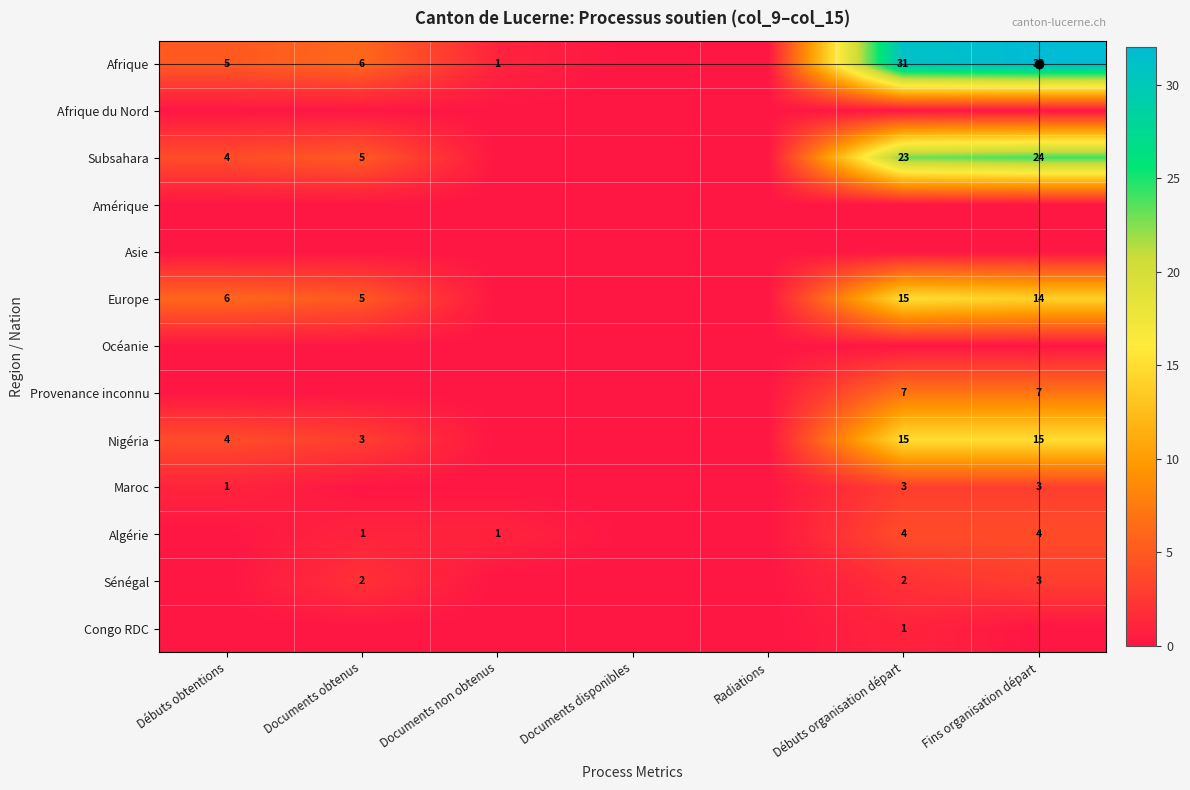

Rank the series by their maximum value, from highest to lowest.

Afrique, Subsahara, Europe, Nigéria, Provenance inconnu, Algérie, Maroc, Sénégal, Congo RDC, Afrique du Nord, Amérique, Asie, Océanie